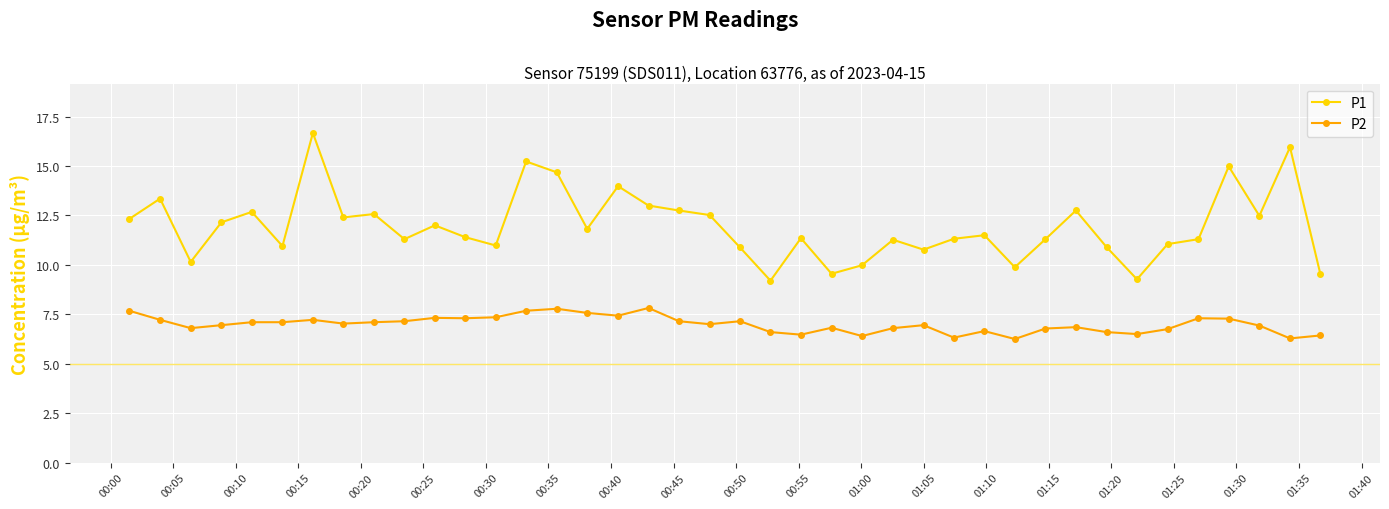

What is the average value of the P2 series?

7.0